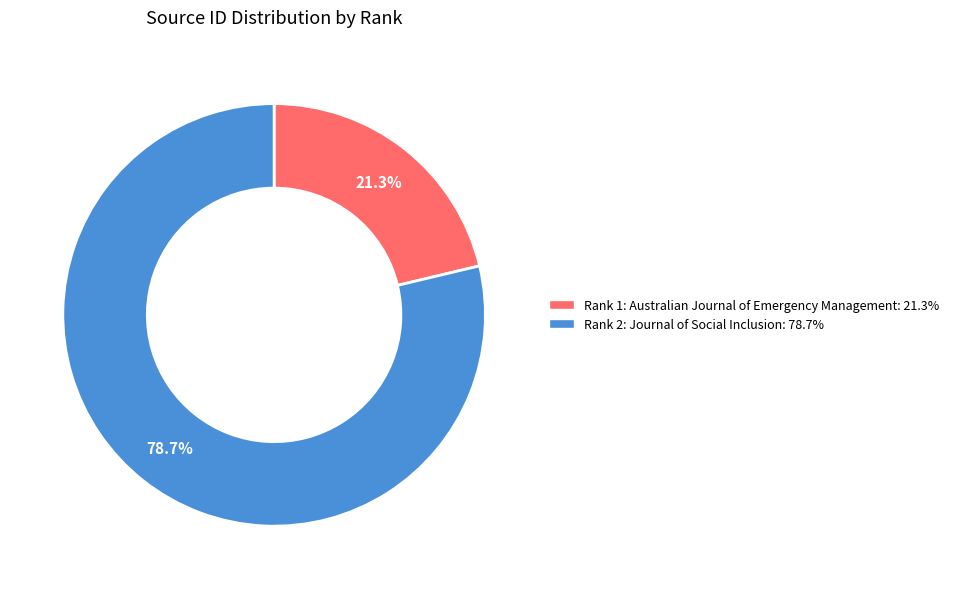

How many slices are in this pie chart?

2